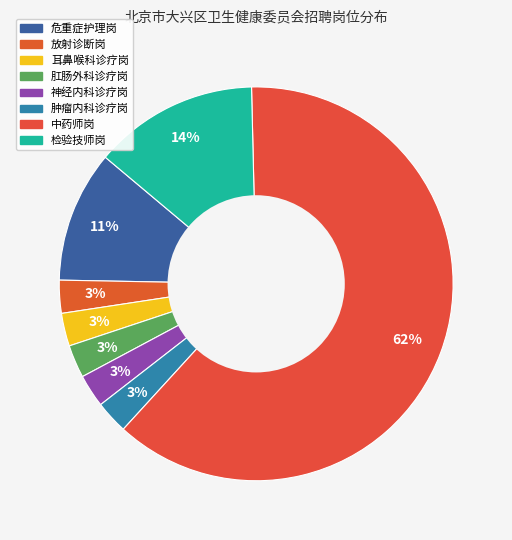

Is it true that 检验技师岗 is 25% of the pie?

False